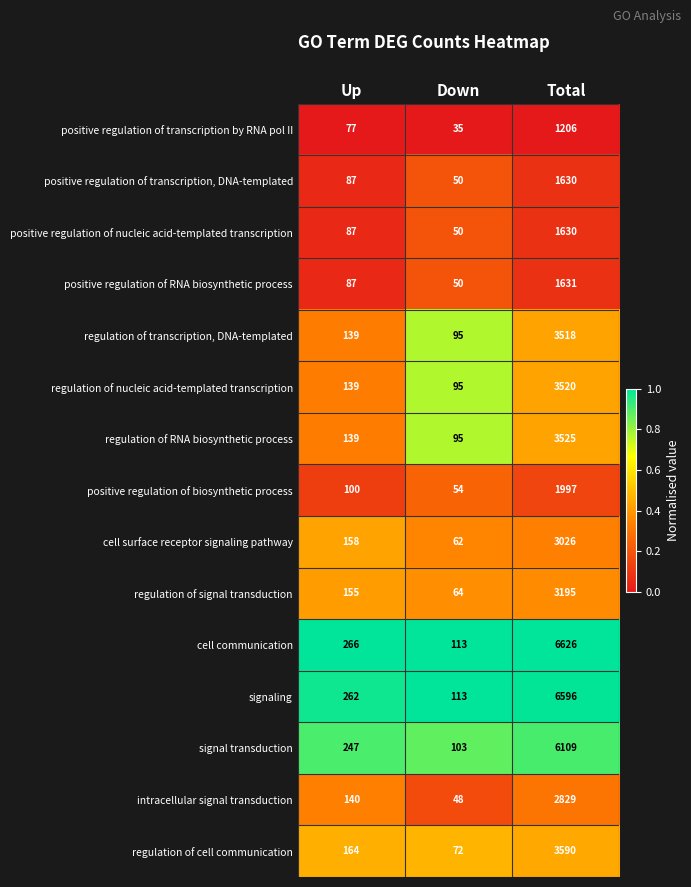

Which series has the widest spread of values?

cell communication